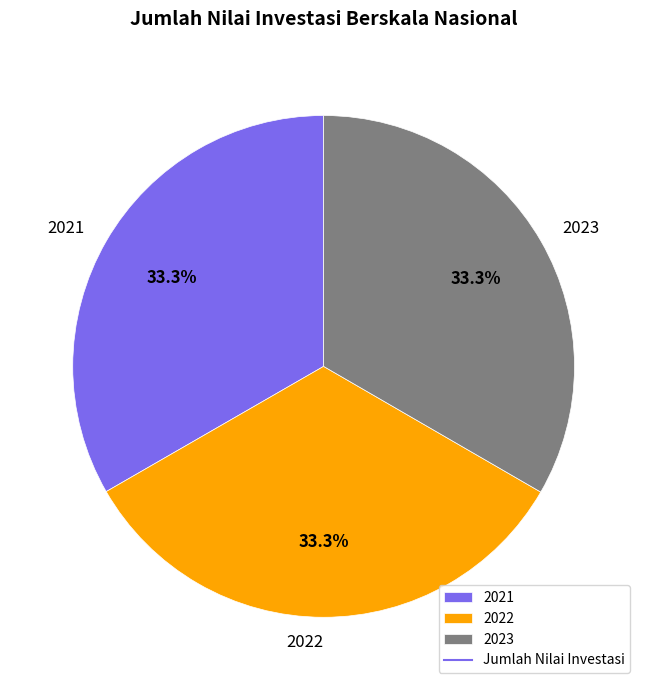

Is 2022 the majority of the pie?

No